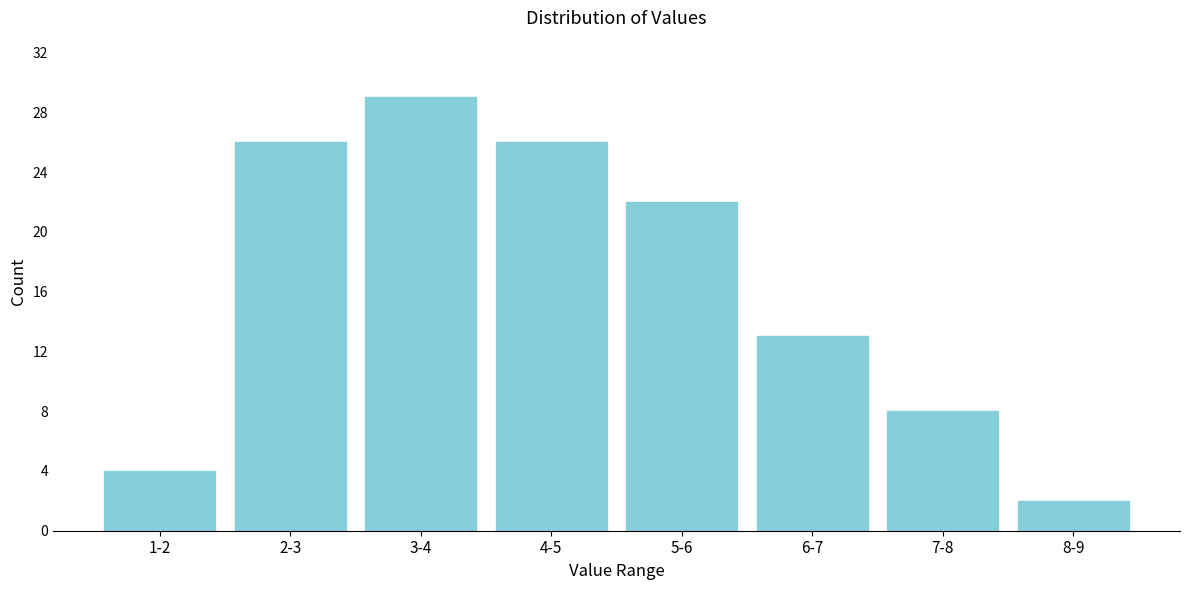

Reading left to right, extract all data points from this chart.

4	26	29	26	22	13	8	2